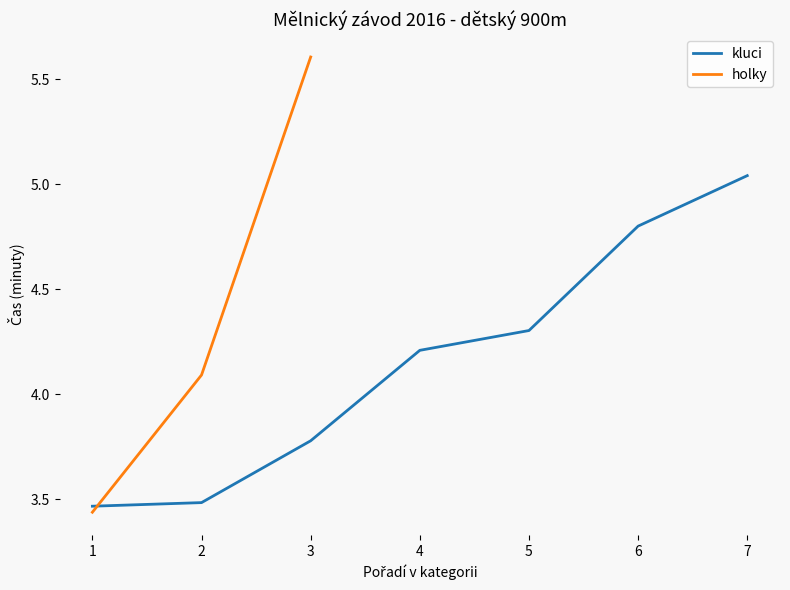

What is the value of the 1st point from the left?

3.4